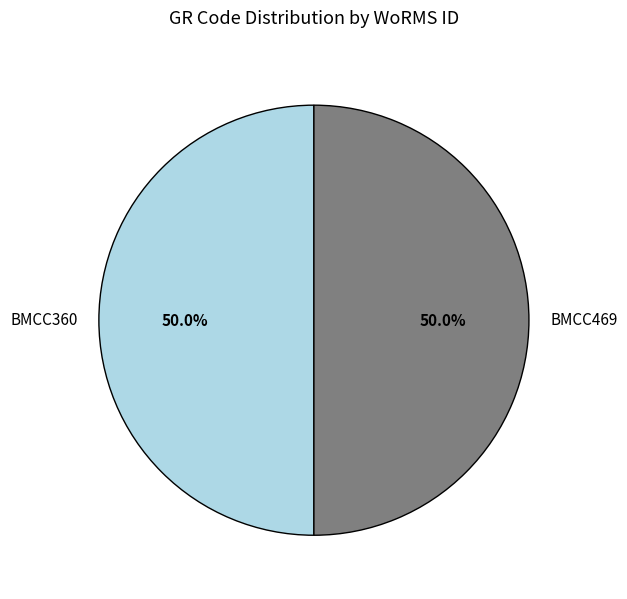

Approximately how many times larger is the value at BMCC469 compared to BMCC360?

1.0